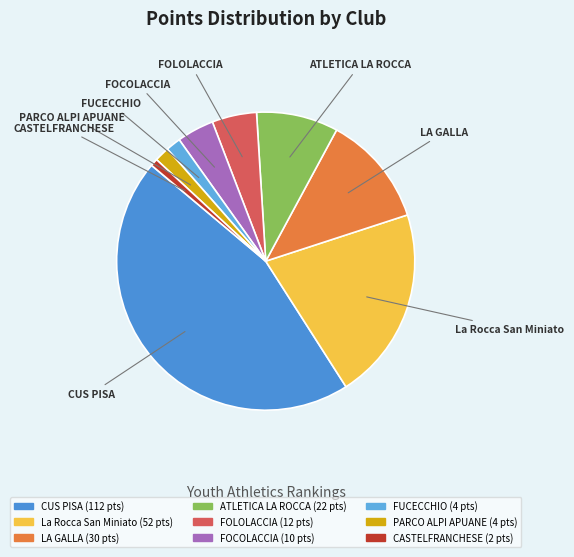

Which slice is the smallest?

CASTELFRANCHESE